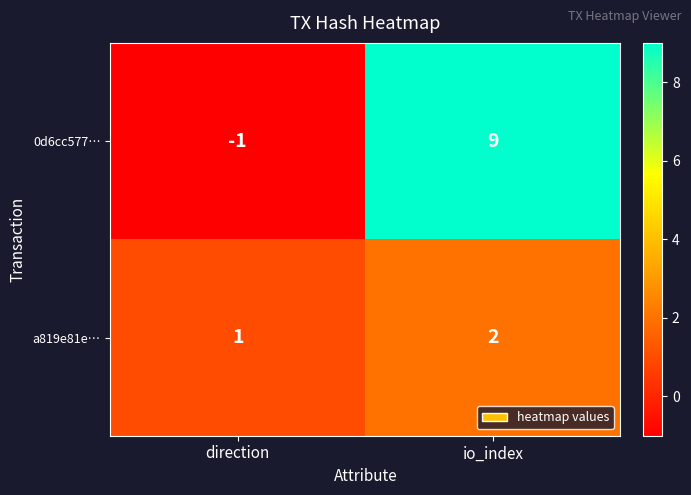

List the series in order of their peak value, lowest first.

a819e81e…, 0d6cc577…